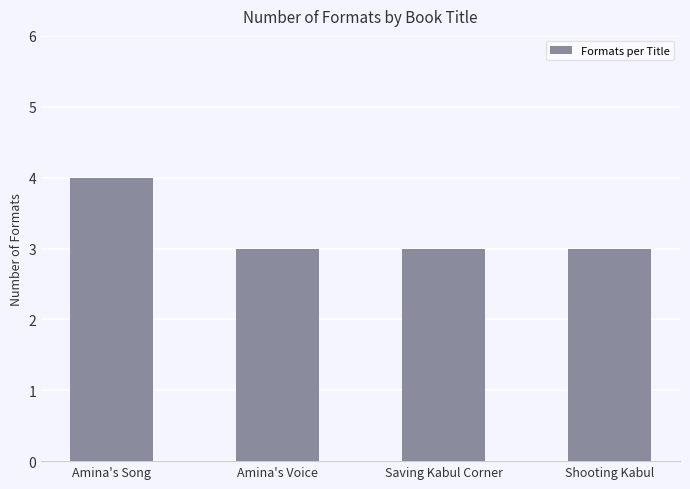

What is the label of the 4th bar from the left?

Shooting Kabul